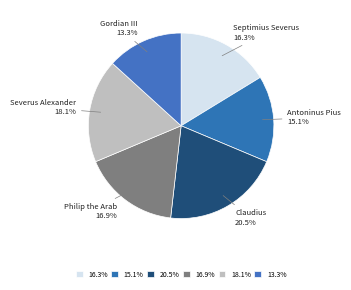

What is the smallest slice in the pie chart?

Gordian III